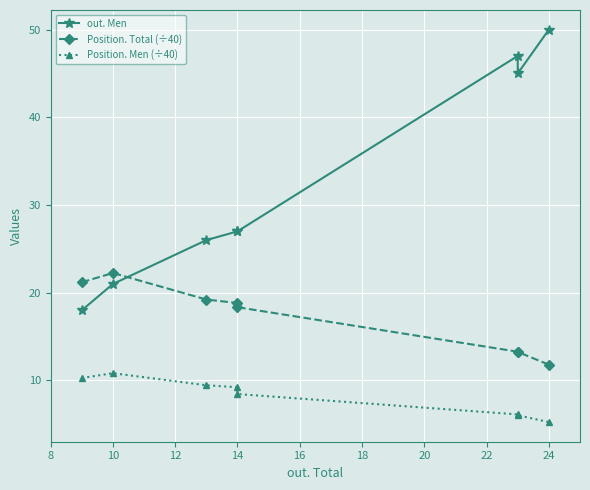

At which category does Position. Men (÷40) reach its first local peak?

10